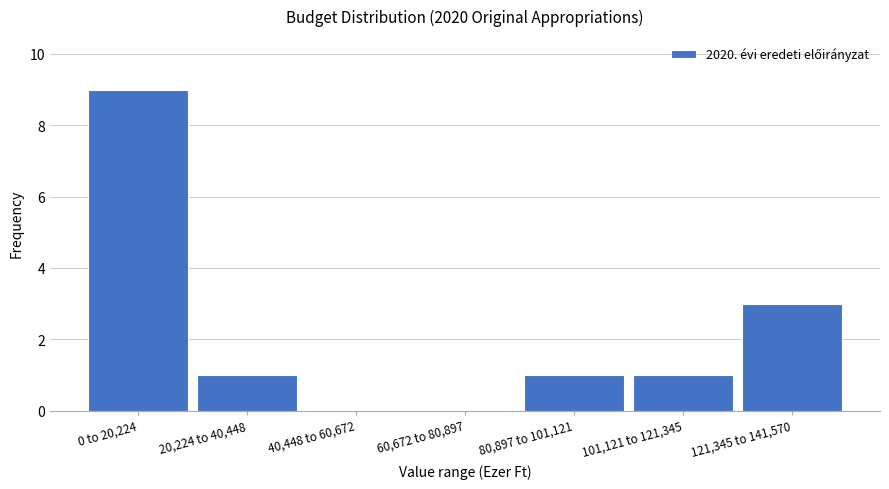

Reading left to right, list all the values displayed in this chart.

0 to 20,224=9	20,224 to 40,448=1	40,448 to 60,672=0	60,672 to 80,897=0	80,897 to 101,121=1	101,121 to 121,345=1	121,345 to 141,570=3